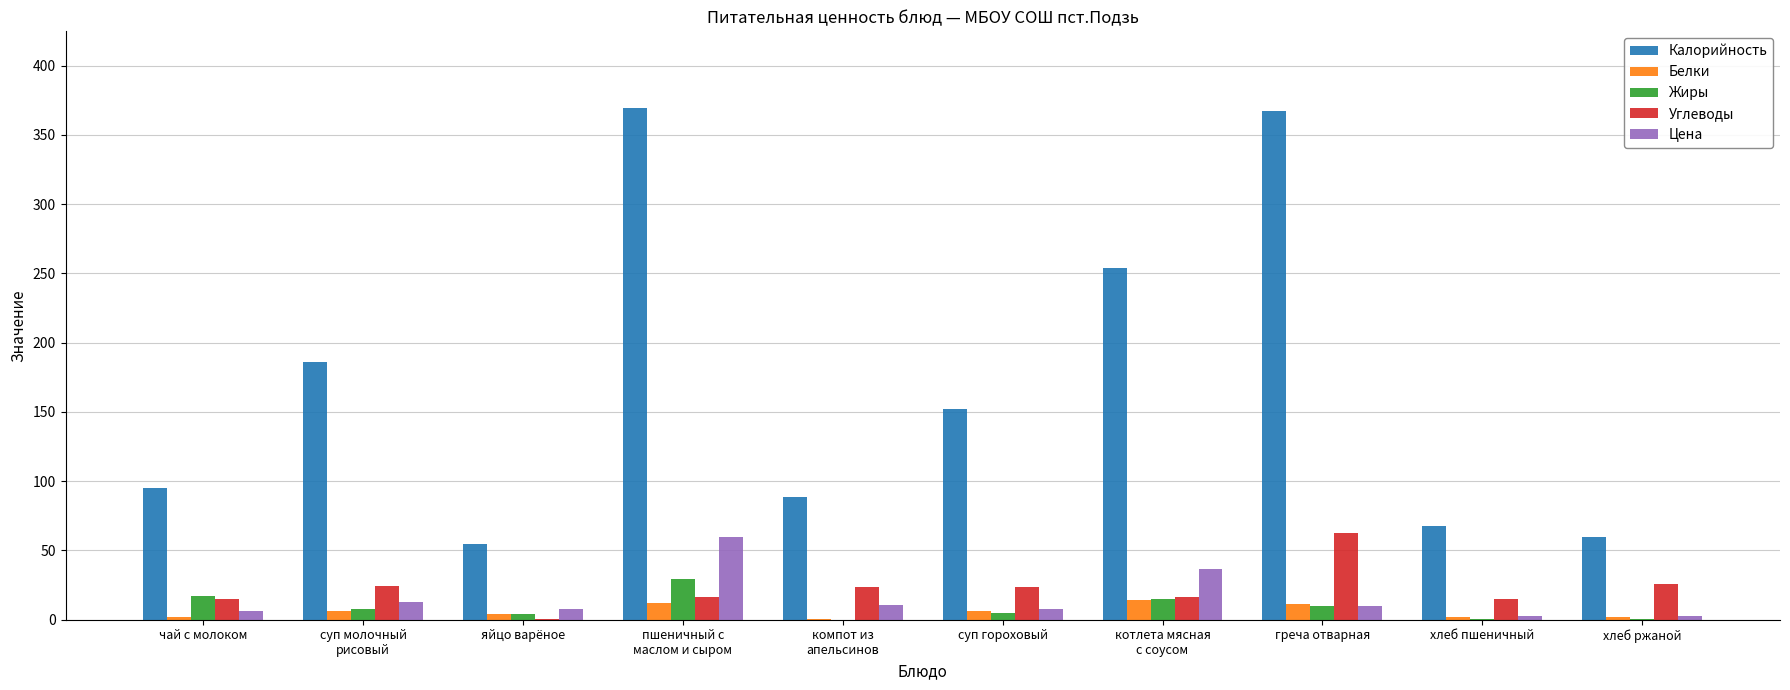

Which series changed the most between котлета мясная
с соусом and хлеб ржаной?

Калорийность